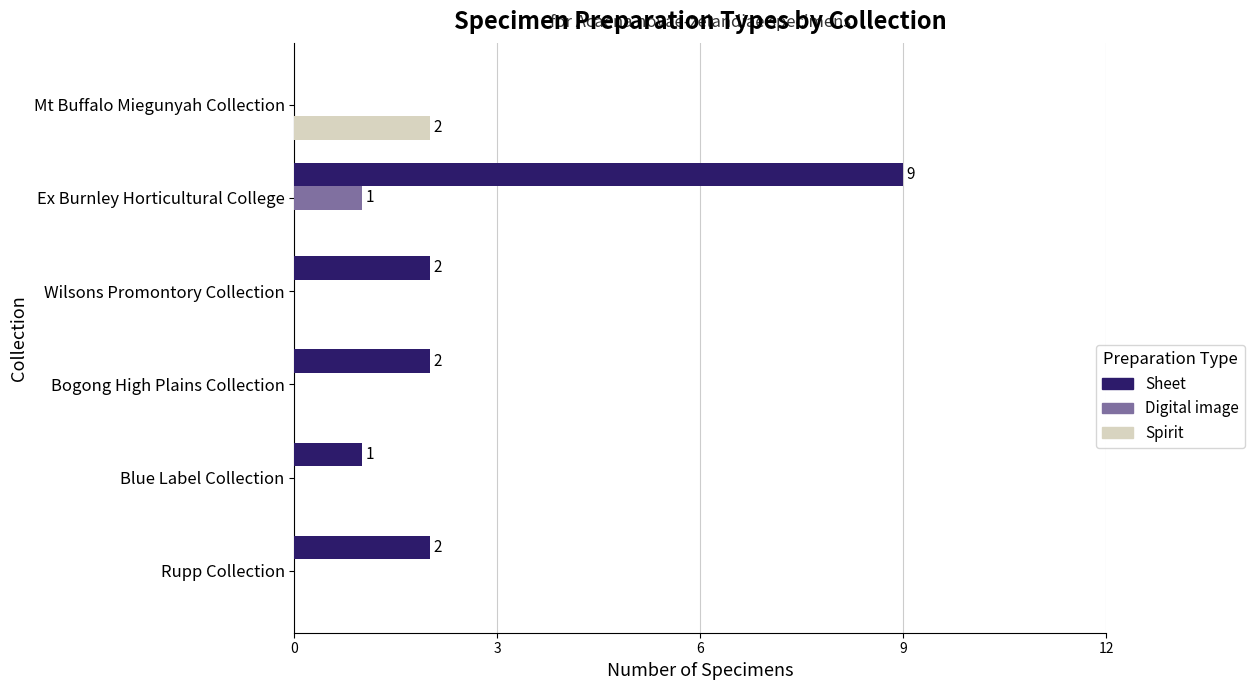

Count the Digital image values in the range 0 to 1.

6